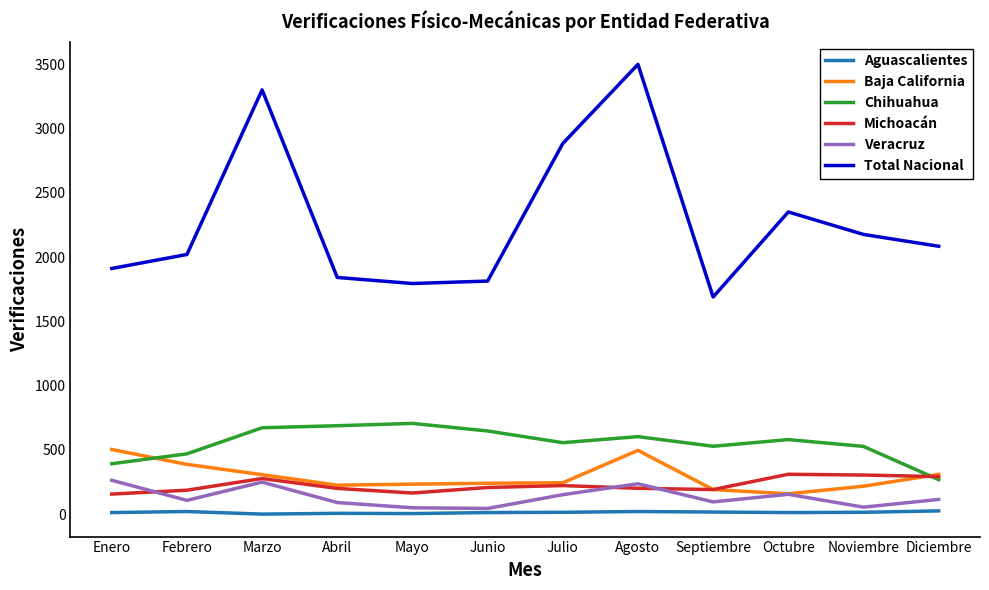

True or false: Chihuahua and Aguascalientes intersect in this chart.

False